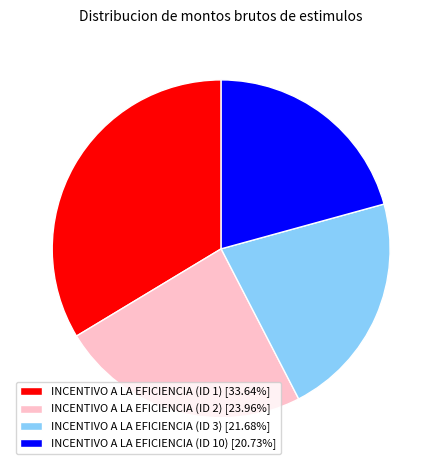

Does INCENTIVO A LA EFICIENCIA (ID 10) represent more than half of the total?

No